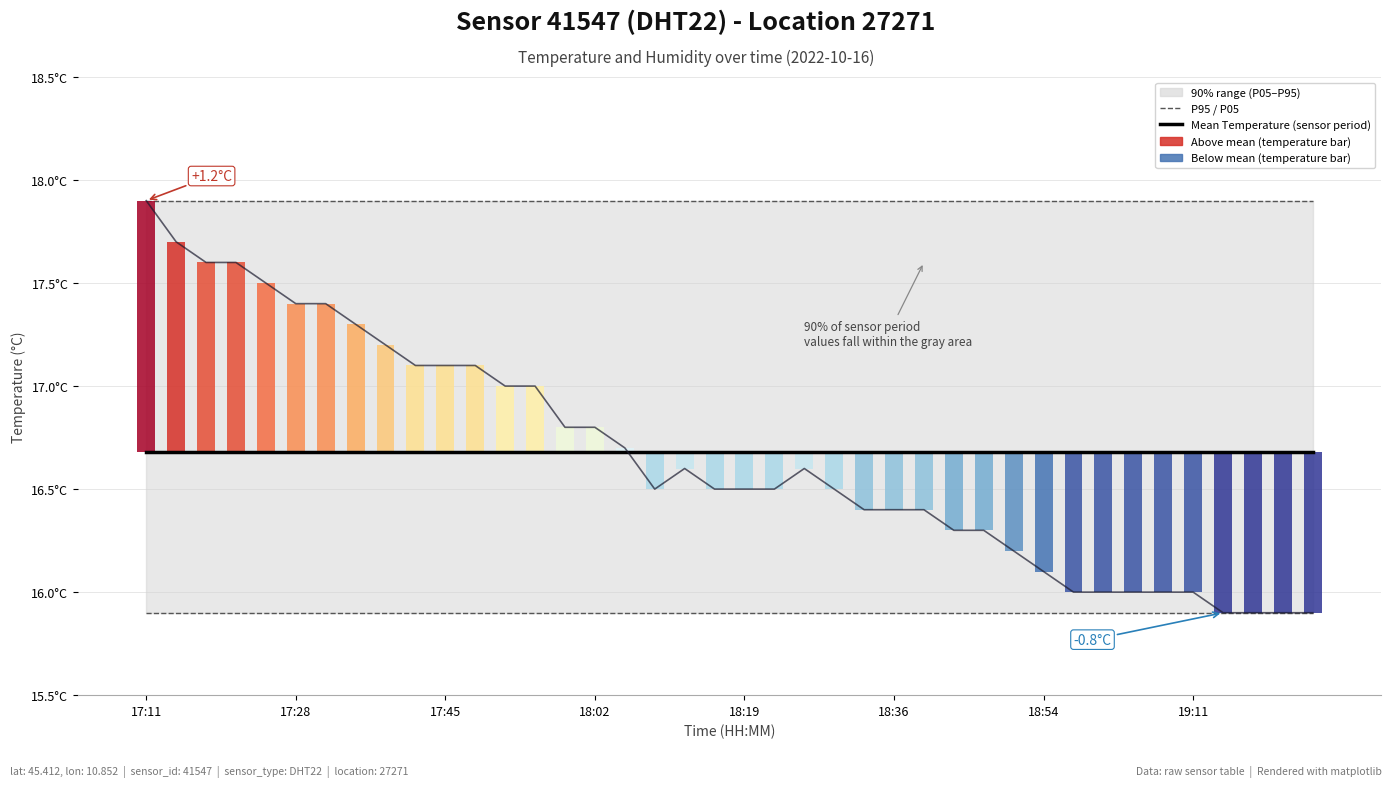

What is the sum of all values?

666.6